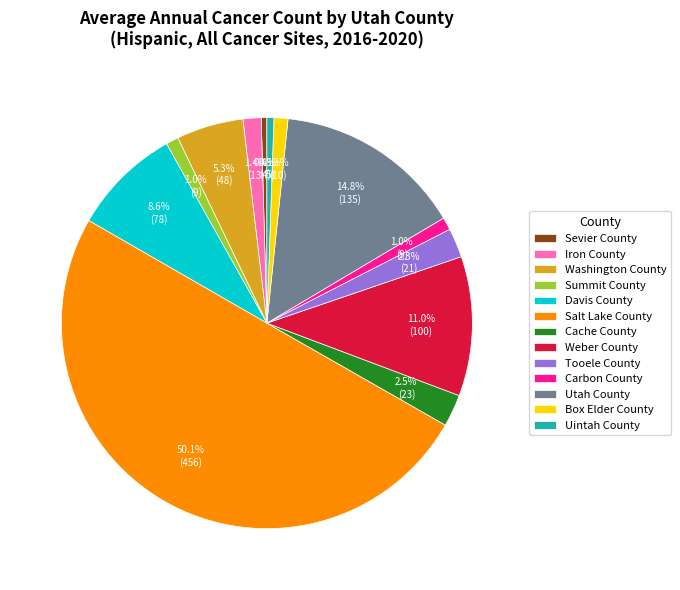

Which category has the biggest portion of the pie?

Salt Lake County